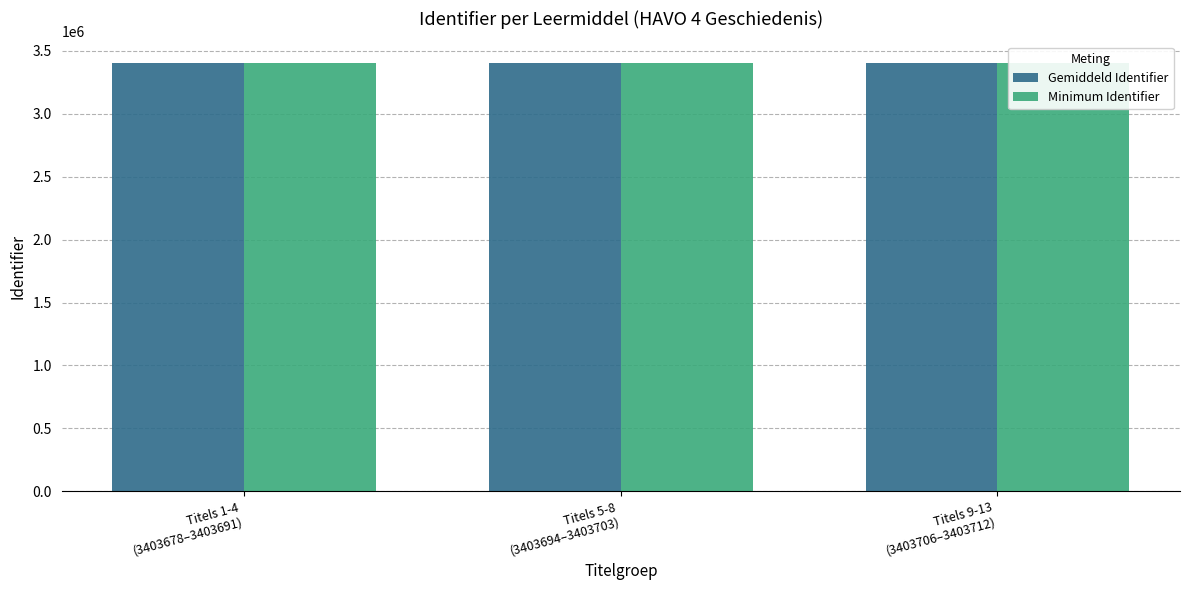

What are all the series names shown in the legend?

Gemiddeld Identifier, Minimum Identifier